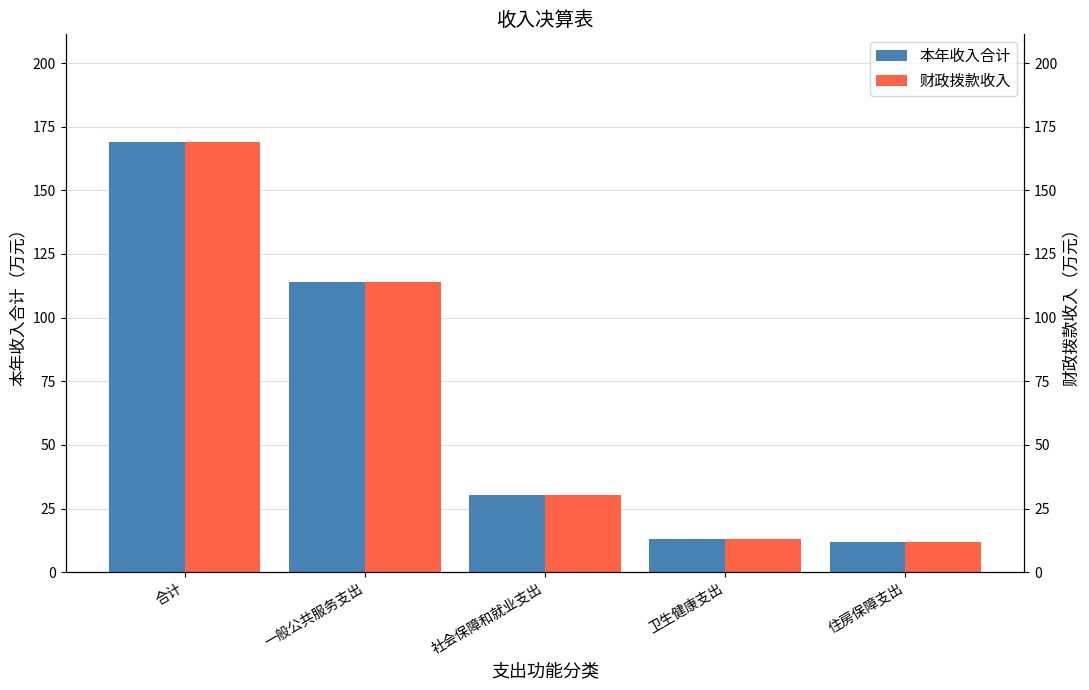

What is the difference between the maximum and second lowest values in the 本年收入合计 series?

156.1